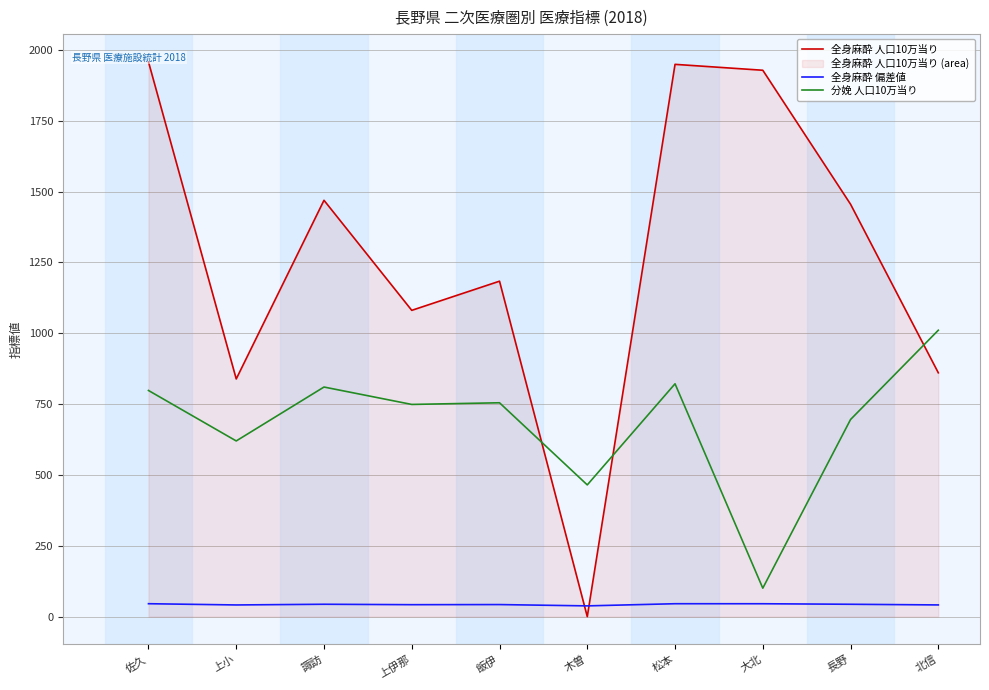

What is the label of the 2nd point from the right?

長野